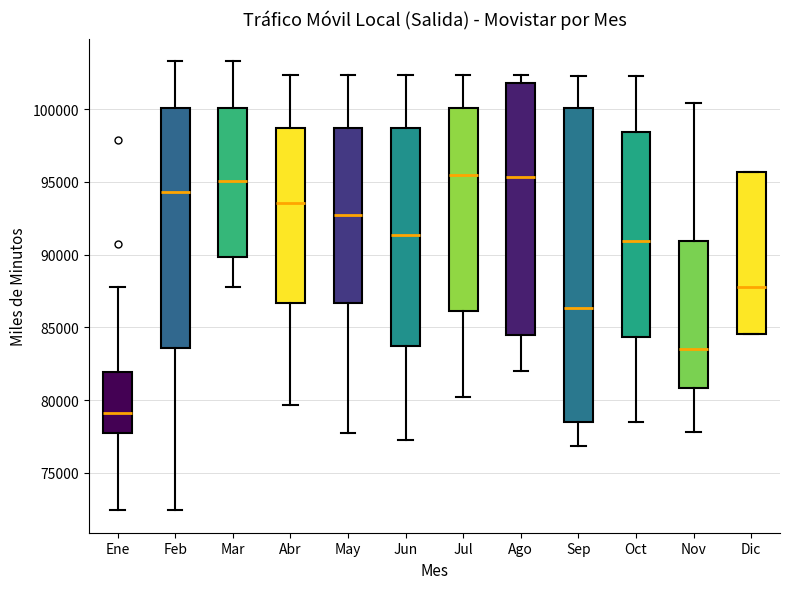

Reading left to right, read every box against the y-axis: the position of its median line, the range the box covers, and the ends of its whiskers. The values are not printed on the chart, so give them approximately, as read against the axis.

Ene: median 79000, box 77500 to 82000, whiskers 72500 to 87500
Feb: median 94500, box 83500 to 100000, whiskers 72500 to 103500
Mar: median 95000, box 90000 to 100000, whiskers 87500 to 103500
Abr: median 93500, box 86500 to 98500, whiskers 79500 to 102500
May: median 92500, box 86500 to 98500, whiskers 77500 to 102500
Jun: median 91500, box 83500 to 98500, whiskers 77000 to 102500
Jul: median 95500, box 86000 to 100000, whiskers 80000 to 102500
Ago: median 95500, box 84500 to 102000, whiskers 82000 to 102500
Sep: median 86500, box 78500 to 100000, whiskers 77000 to 102500
Oct: median 91000, box 84500 to 98500, whiskers 78500 to 102500
Nov: median 83500, box 81000 to 91000, whiskers 78000 to 100500
Dic: median 88000, box 84500 to 95500, whiskers 84500 to 95500